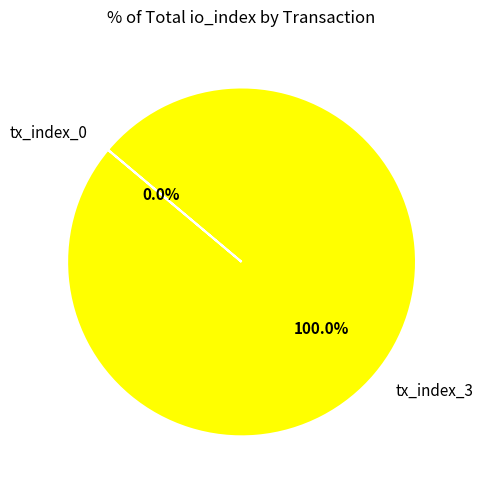

To the nearest percent, what percentage of the pie is tx_index_3?

100%